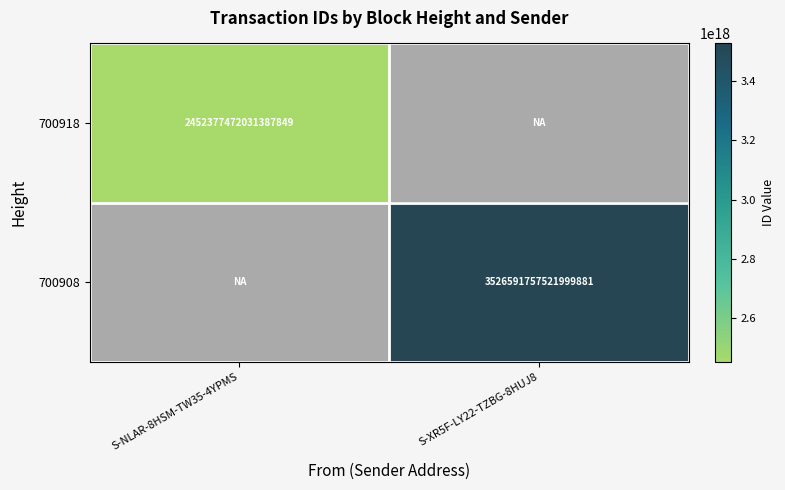

Is it true that 700918 equals 2452377472031387648 at S-NLAR-8HSM-TW35-4YPMS?

True